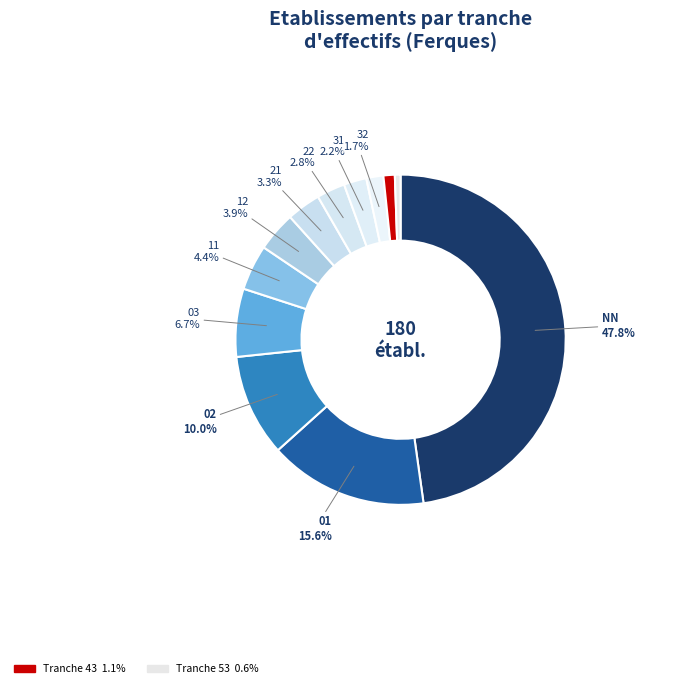

What is the largest slice in the pie chart?

NN